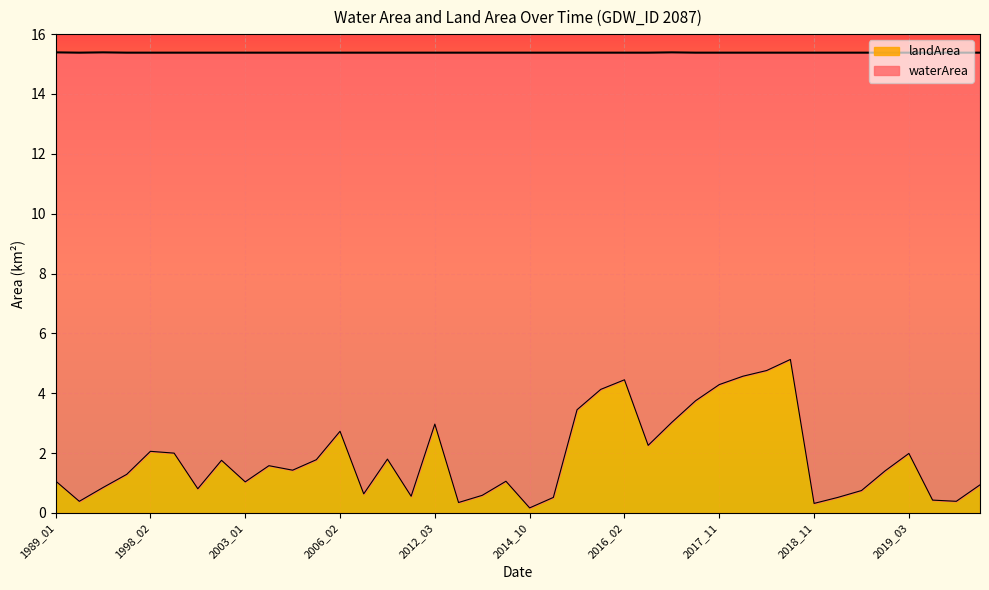

What is the average value?

1.9